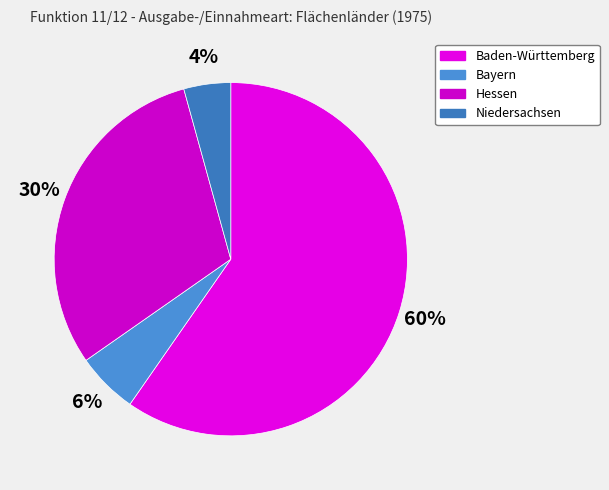

Count the number of slices in the pie.

4